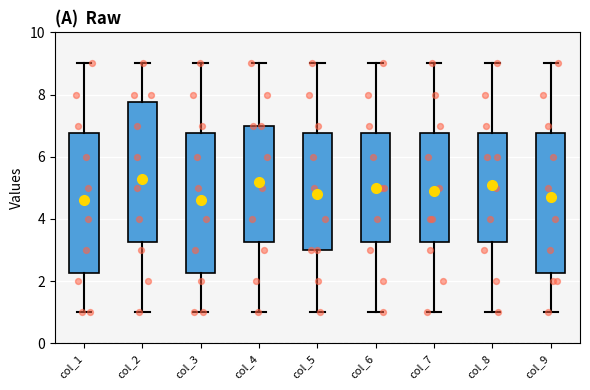

Reading left to right, transcribe this box plot: for each box, give where its median line is, the range the box spans, and where its two whiskers end, as read against the y-axis. The values are not printed on the chart, so give them approximately, as read against the axis.

col_1: median 4.6, box 2.2 to 6.8, whiskers 1.0 to 9.0
col_2: median 5.6, box 3.2 to 7.8, whiskers 1.0 to 9.0
col_3: median 4.6, box 2.2 to 6.8, whiskers 1.0 to 9.0
col_4: median 5.6, box 3.2 to 7.0, whiskers 1.0 to 9.0
col_5: median 4.6, box 3.0 to 6.8, whiskers 1.0 to 9.0
col_6: median 5.0, box 3.2 to 6.8, whiskers 1.0 to 9.0
col_7: median 4.6, box 3.2 to 6.8, whiskers 1.0 to 9.0
col_8: median 5.6, box 3.2 to 6.8, whiskers 1.0 to 9.0
col_9: median 4.6, box 2.2 to 6.8, whiskers 1.0 to 9.0